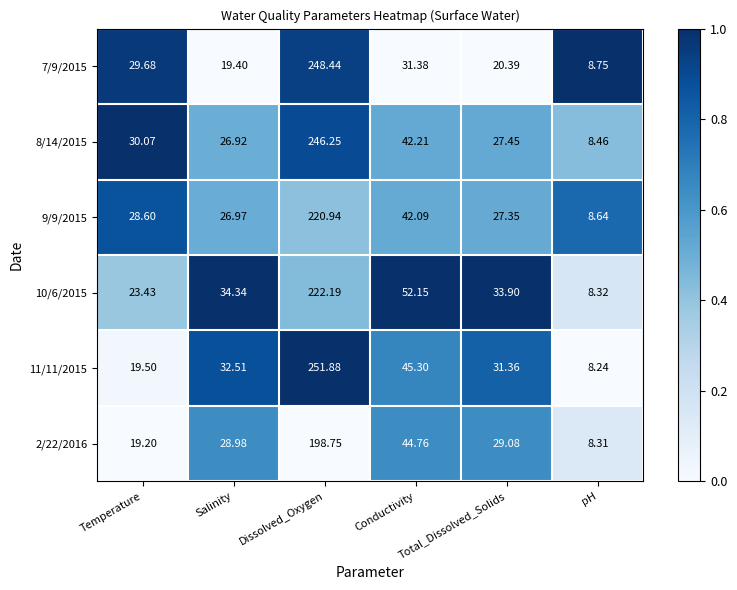

Which has a higher value, Salinity or Dissolved_Oxygen?

Dissolved_Oxygen